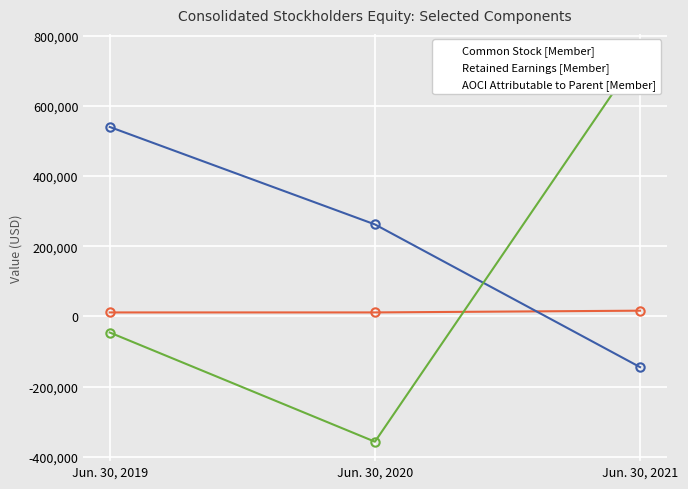

Between Jun. 30, 2020 and Jun. 30, 2021, which series saw the biggest shift?

AOCI Attributable to Parent [Member]